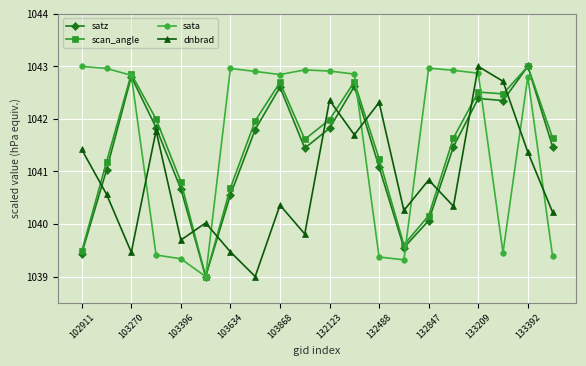

What is the lowest value of the scan_angle series?

1039.0